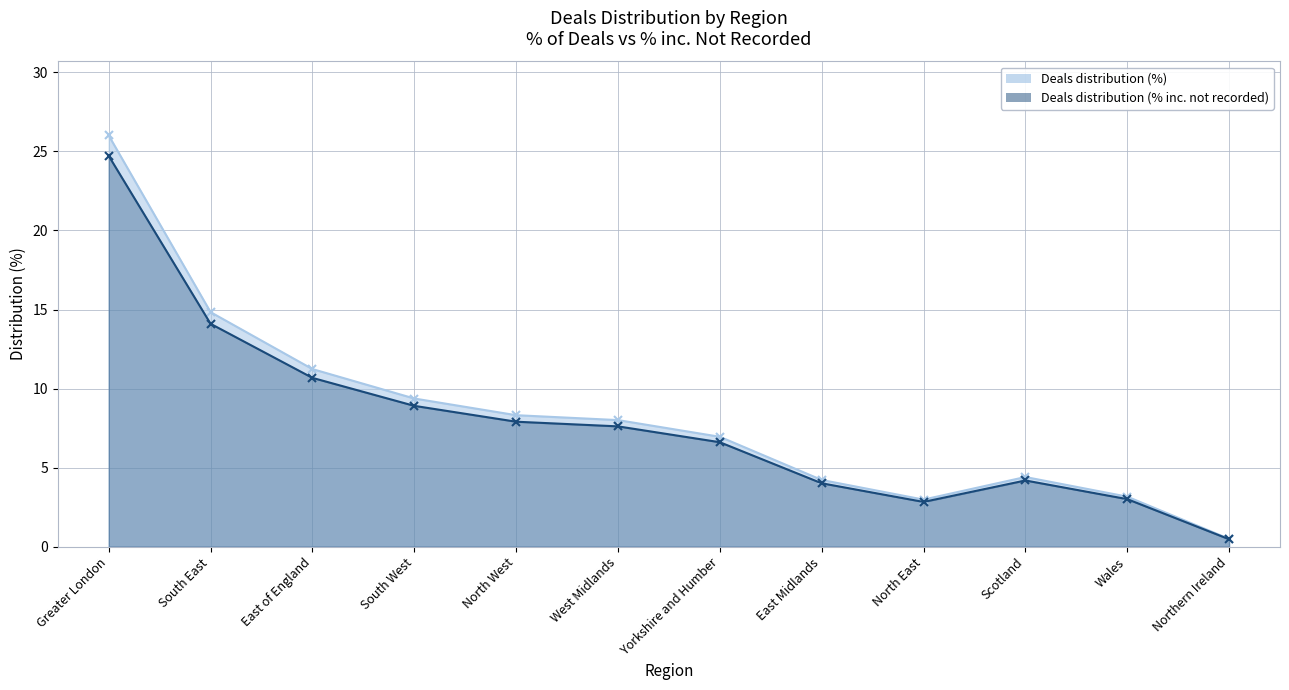

Count the number of categories in the chart.

12